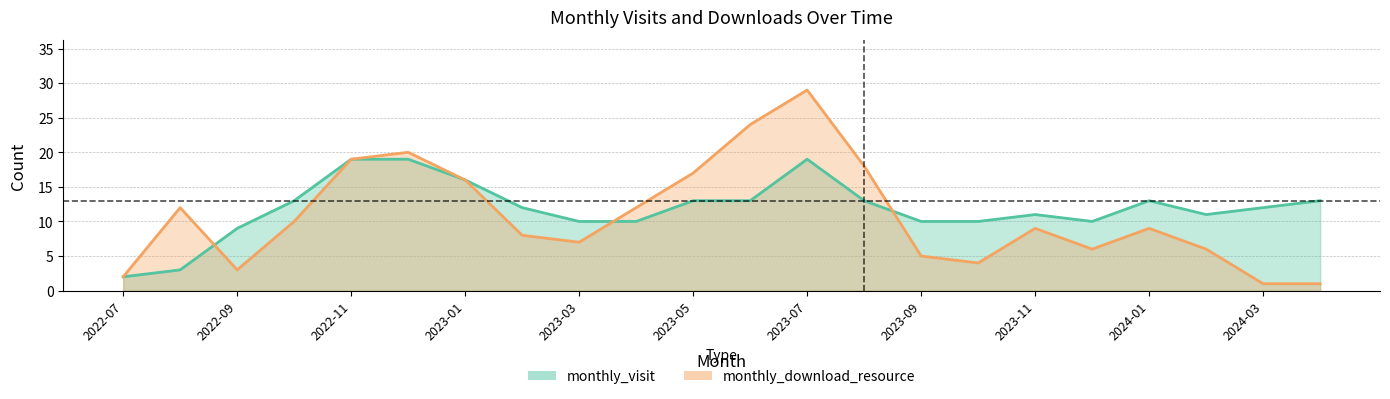

List the labels in order of monthly_download_resource value, smallest first.

2024-03, 2024-04, 2022-07, 2022-09, 2023-10, 2023-09, 2023-12, 2024-02, 2023-03, 2023-02, 2023-11, 2024-01, 2022-10, 2022-08, 2023-04, 2023-01, 2023-05, 2023-08, 2022-11, 2022-12, 2023-06, 2023-07